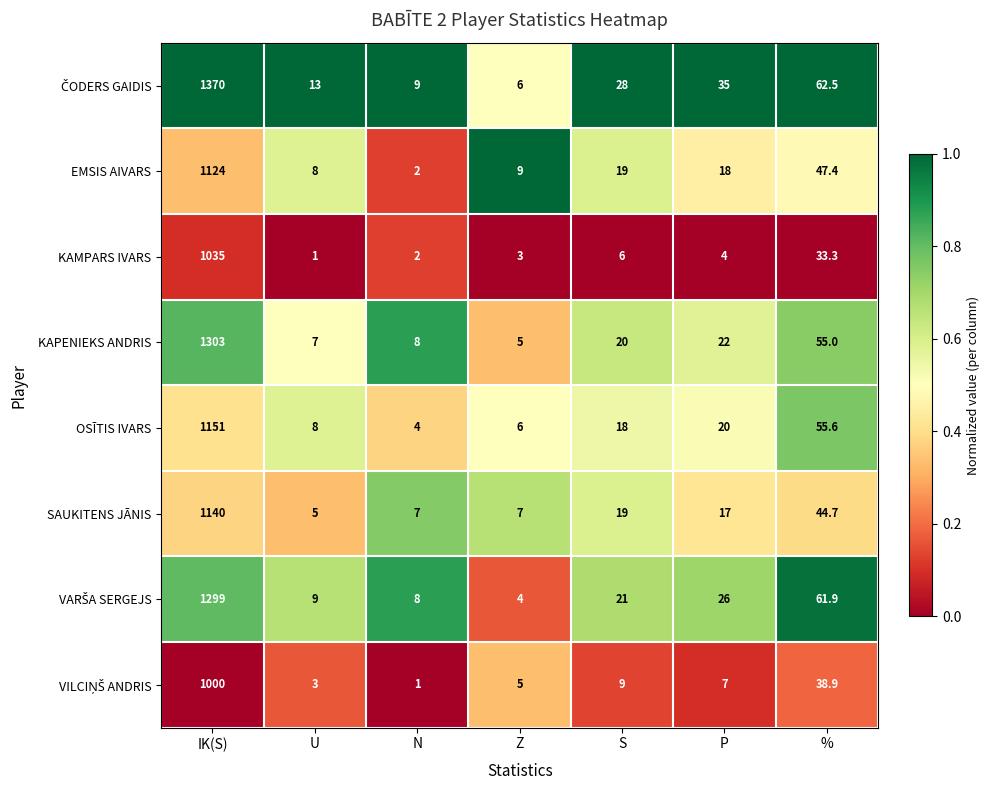

Rank the categories by KAMPARS IVARS value from lowest to highest.

U, N, Z, P, S, %, IK(S)